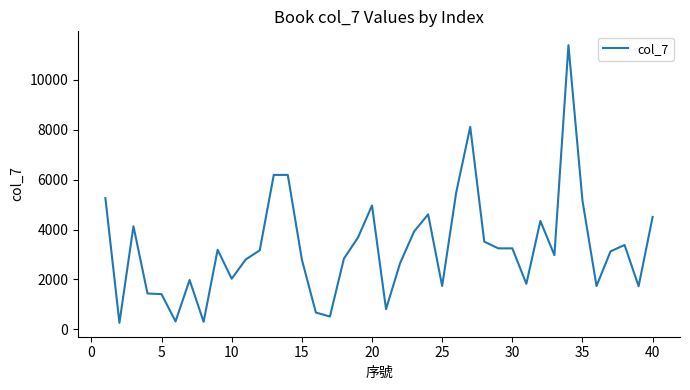

What is the maximum value shown in the chart?

11386